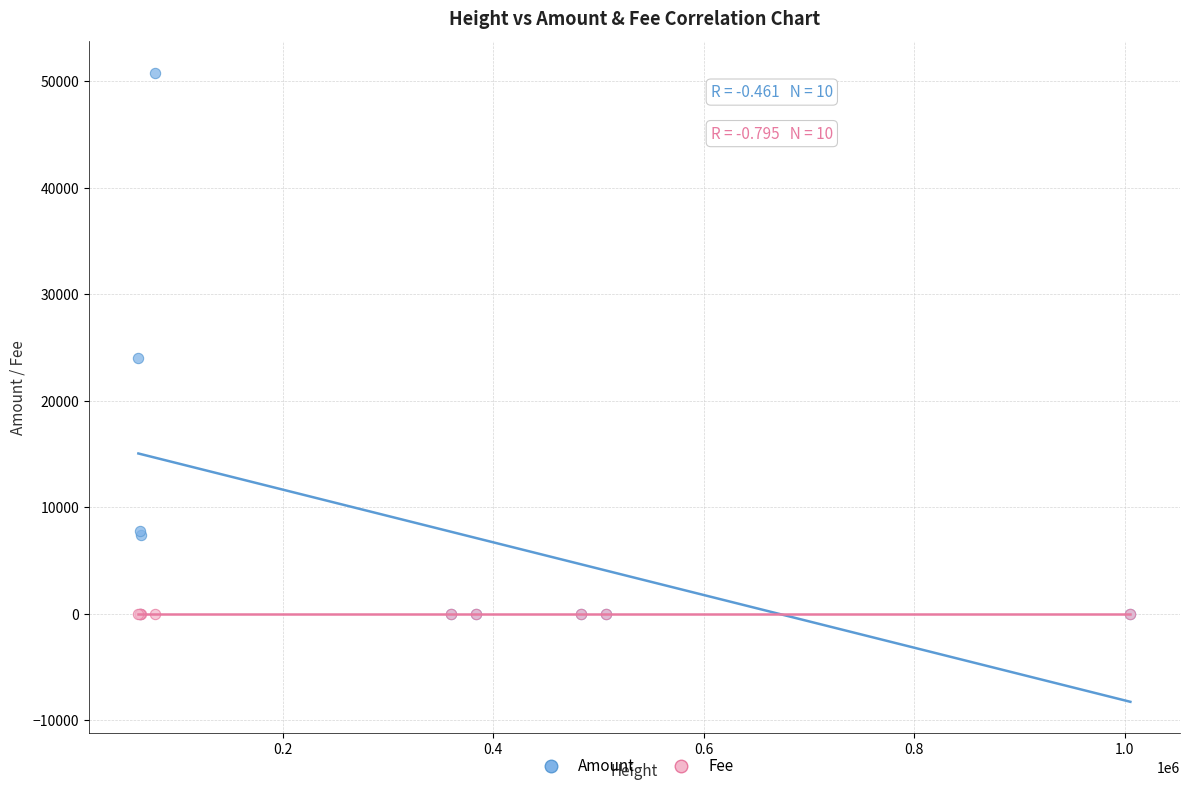

Across all series, what Y value is closest to 25410?

24046.0